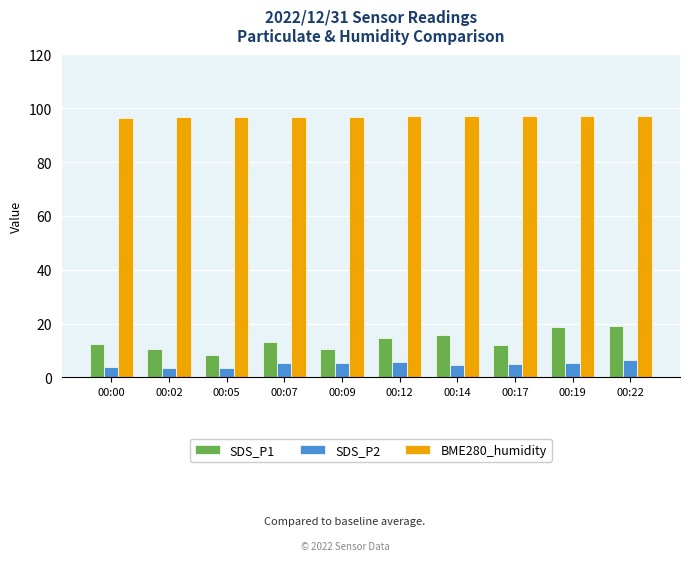

What are all the series names shown in the legend?

SDS_P1, SDS_P2, BME280_humidity